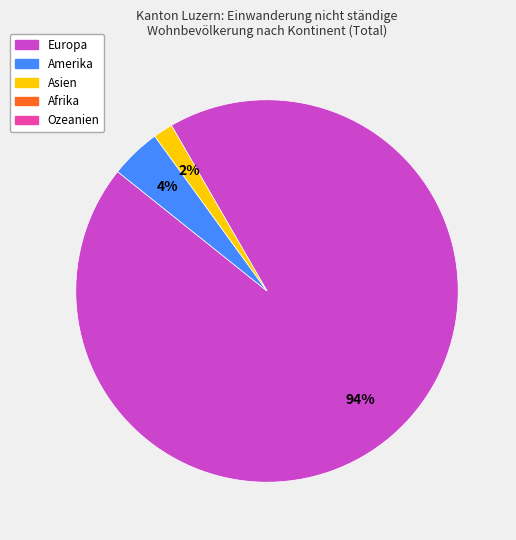

To the nearest percent, what is the average slice percentage?

33%